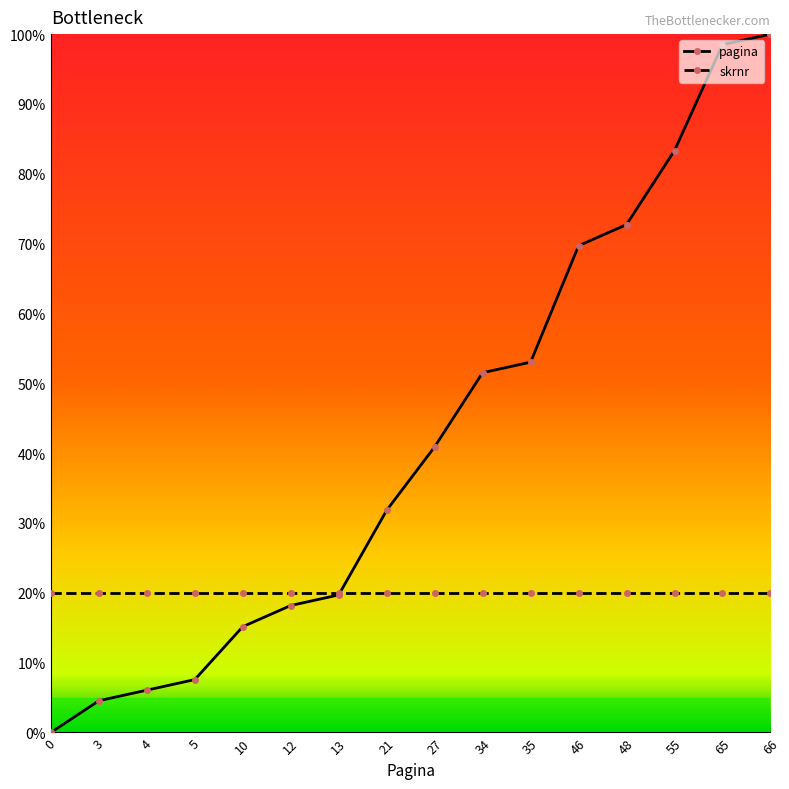

Between 34 and 66, which series saw the biggest shift?

pagina